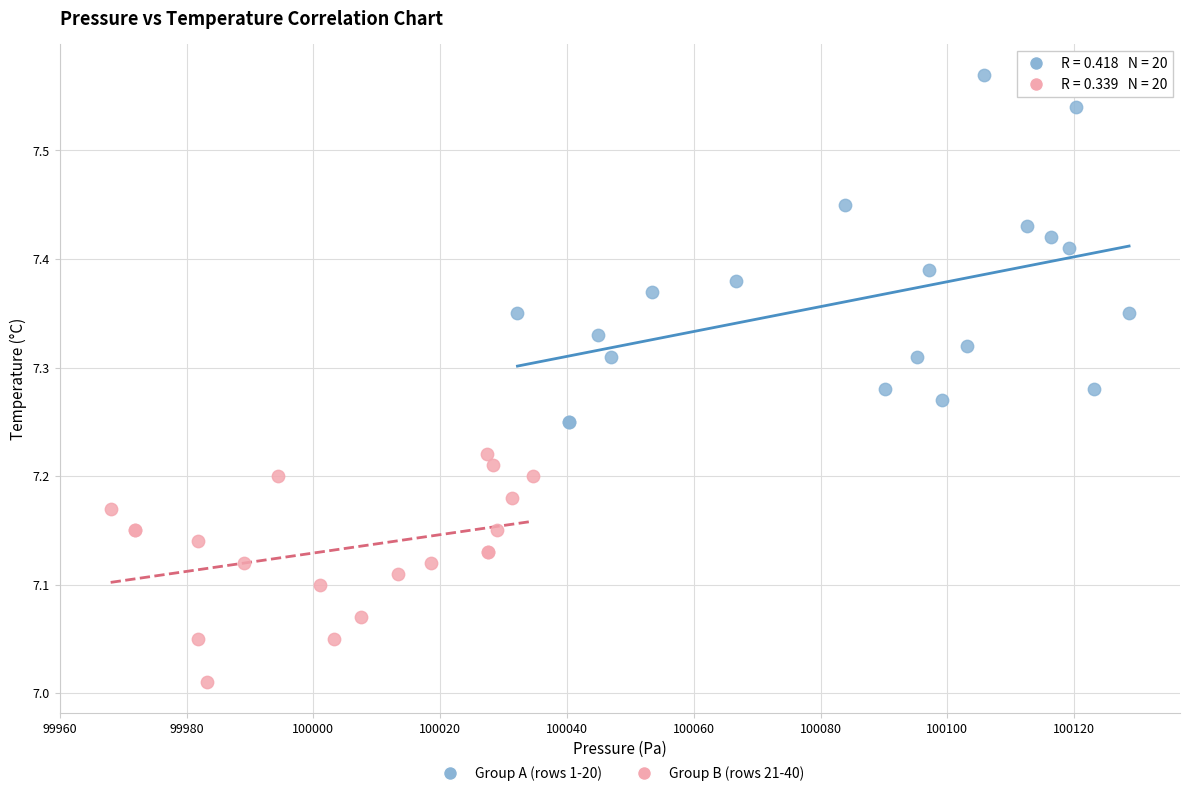

Which series contains the lowest Y value?

Group B (rows 21-40)